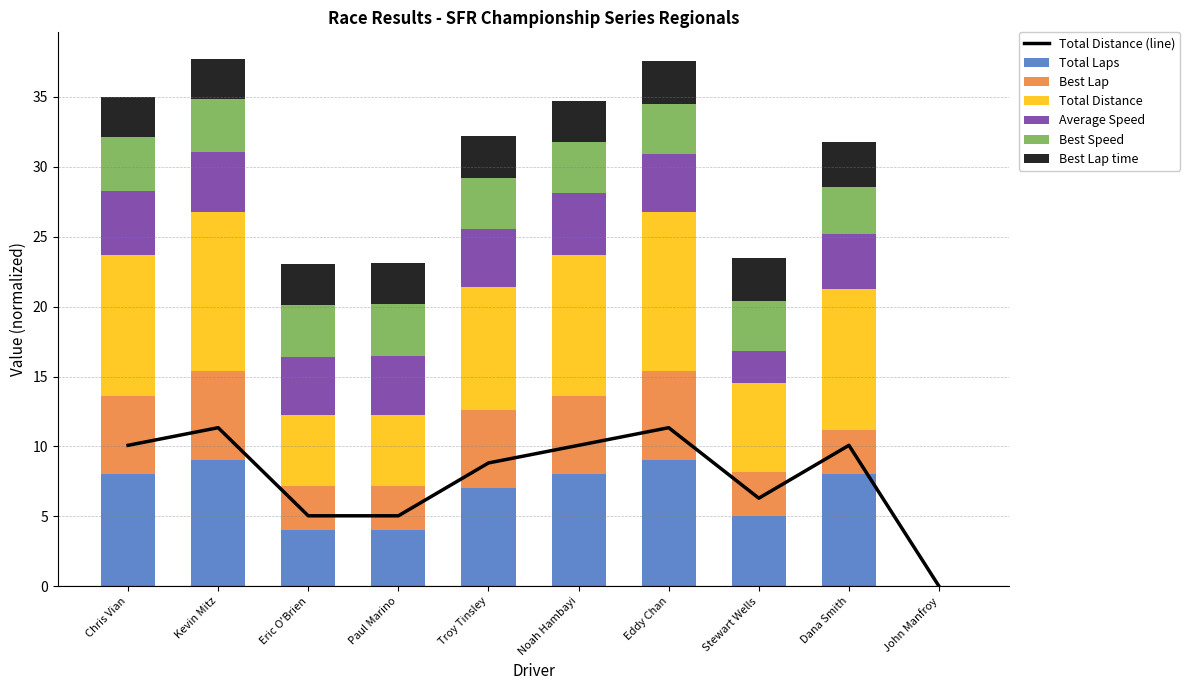

Is it true that Best Speed equals 1.6 at Dana Smith?

False